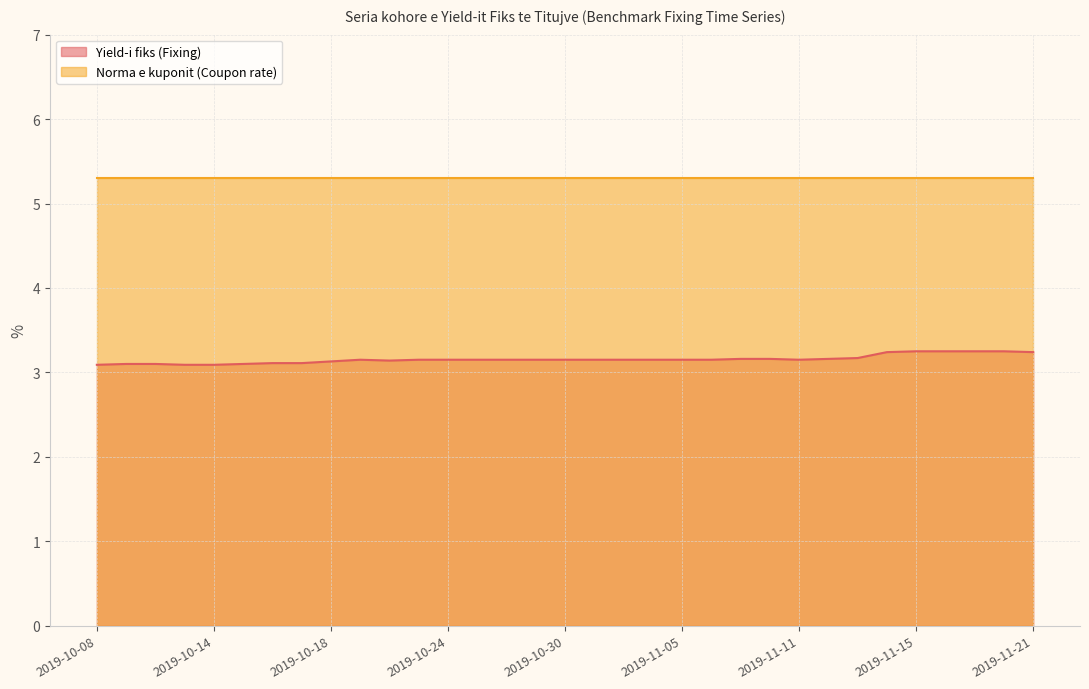

Does the chart have visible grid lines?

Yes